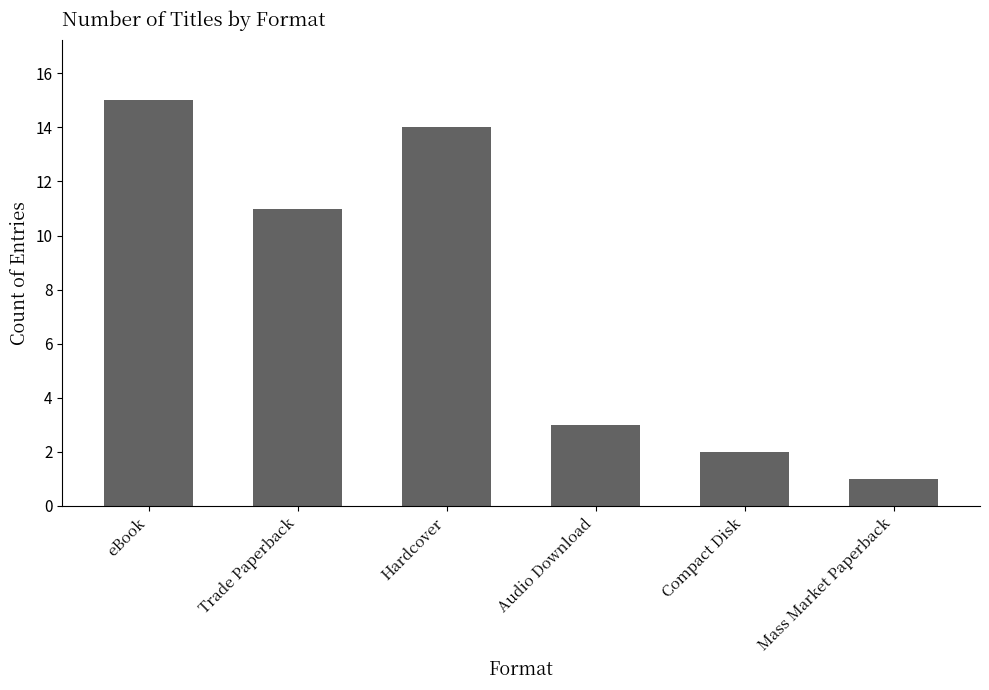

What is the average value?

8